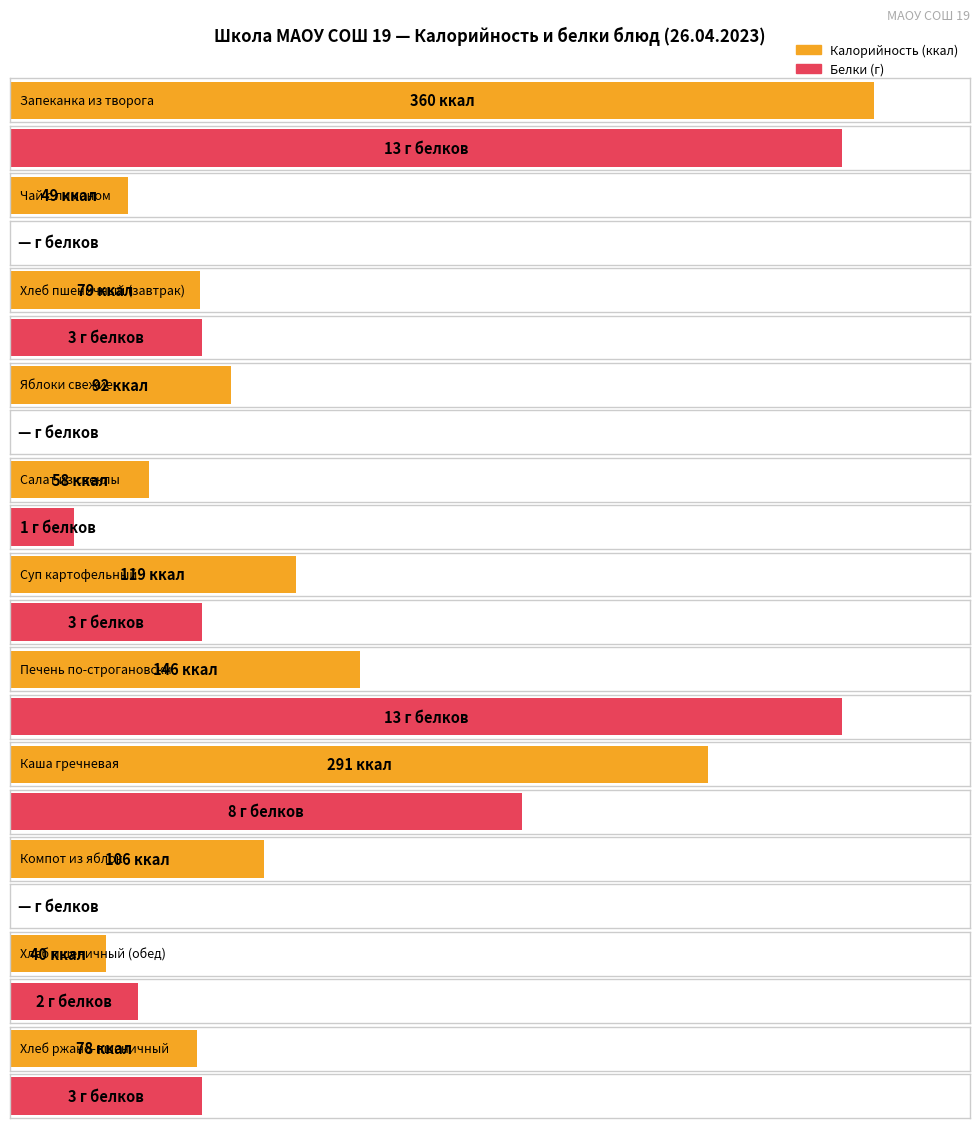

What is the label of the 6th bar from the right?

Суп картофельный